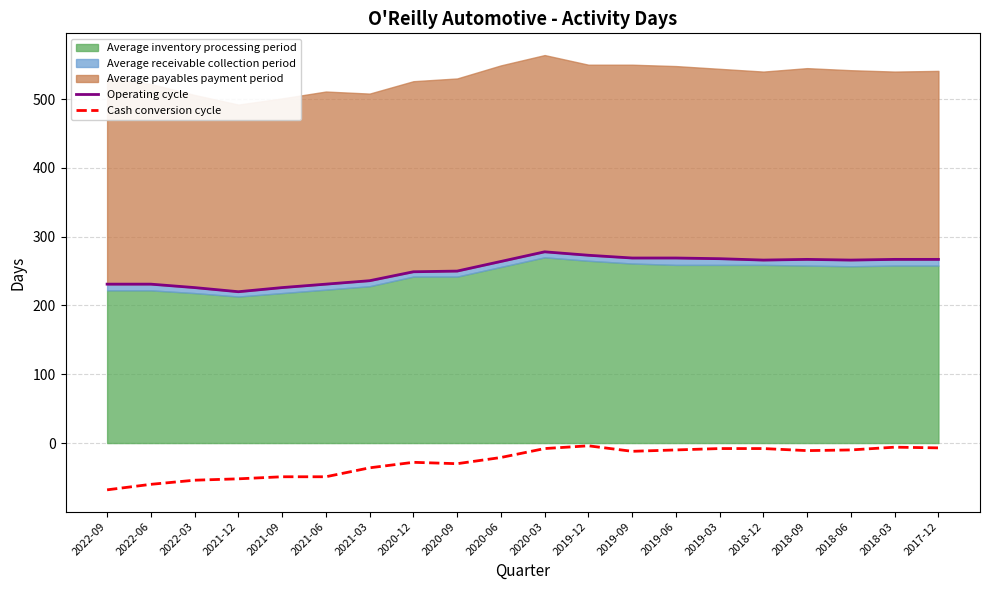

What is the label of the 16th point from the left?

2018-12